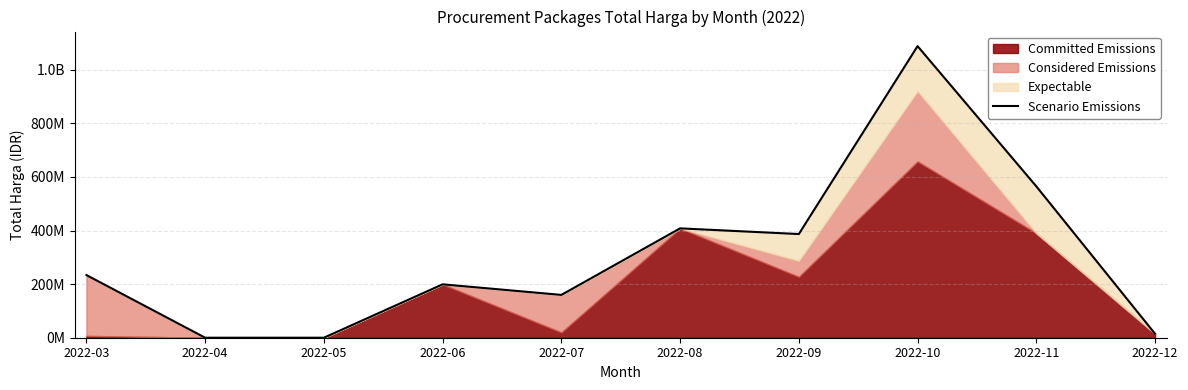

Is it true that the value at 2022-07 is 40740347?

False